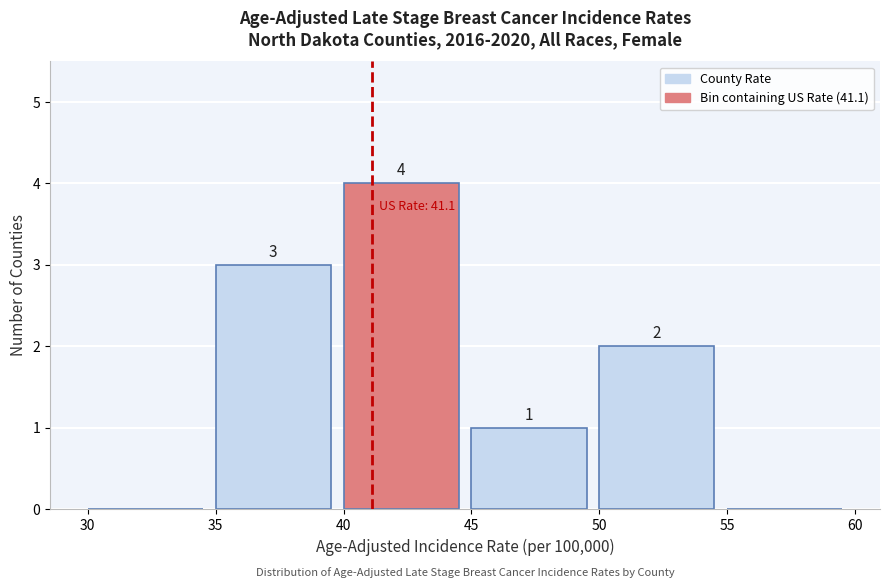

Which range on the x-axis has the tallest bar?

40 to 45